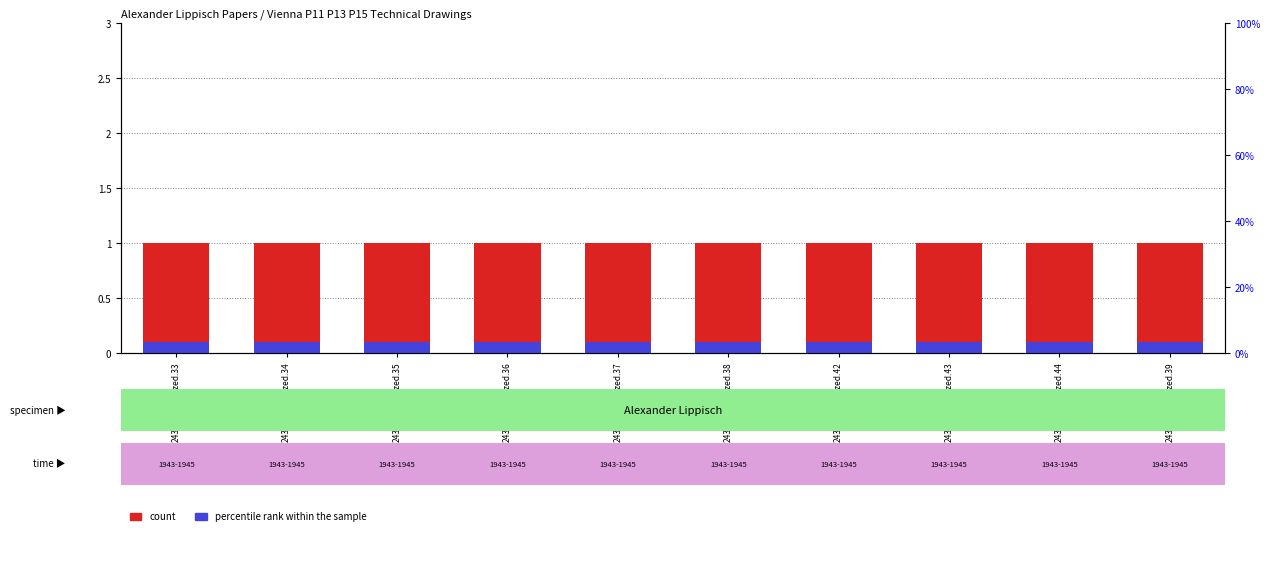

Reading left to right, list all the values displayed in this chart.

count: 1.0	1.0	1.0	1.0	1.0	1.0	1.0	1.0	1.0	1.0
percentile rank within the sample: 0.1	0.1	0.1	0.1	0.1	0.1	0.1	0.1	0.1	0.1